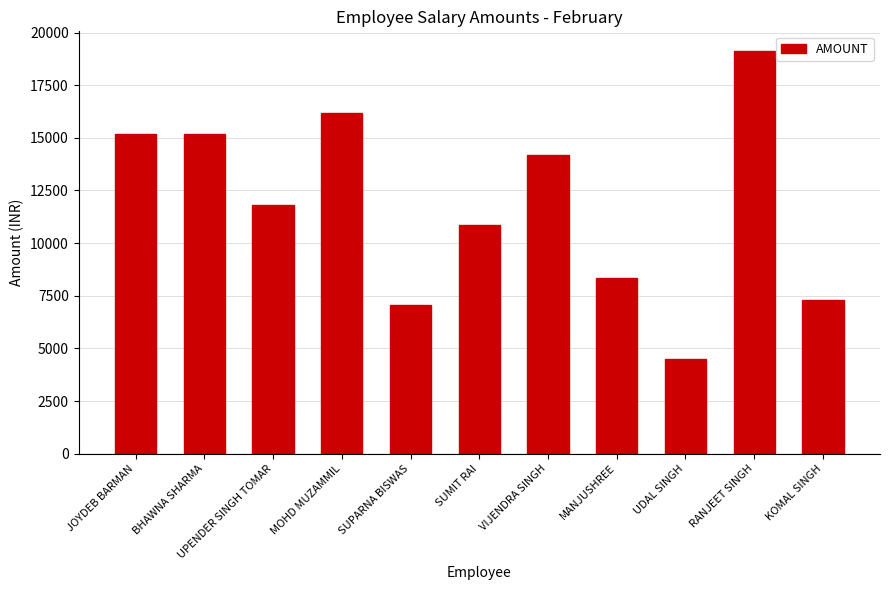

What position from the left is UDAL SINGH?

9